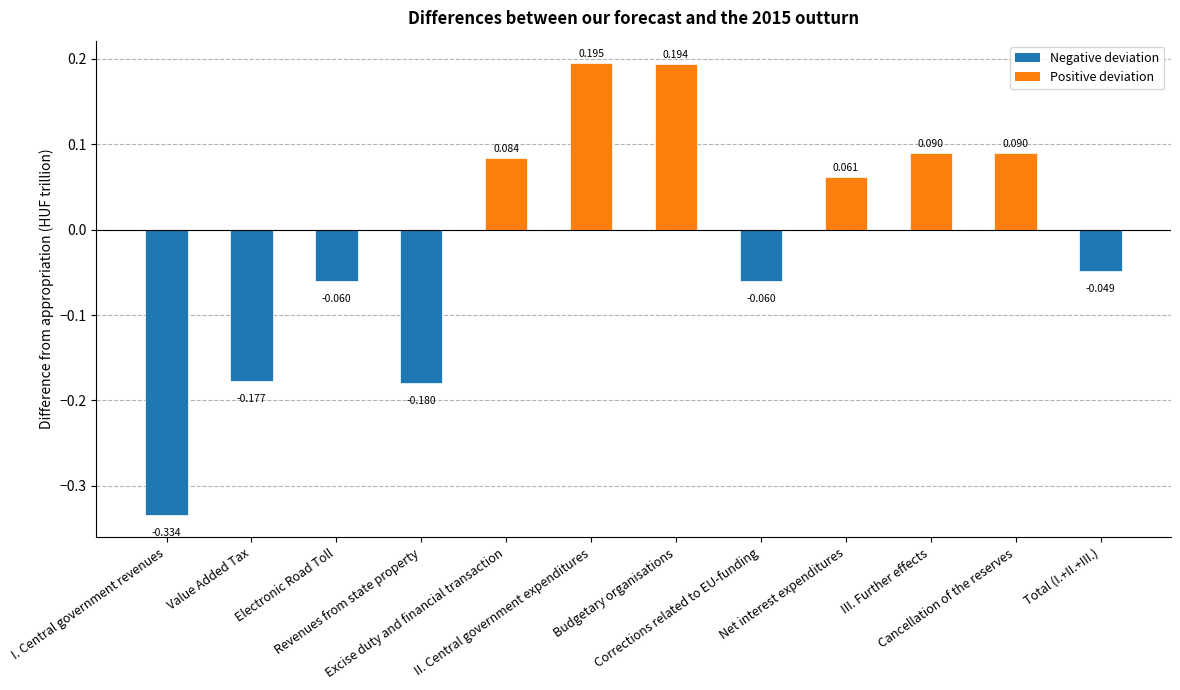

What is the greatest value displayed?

0.2